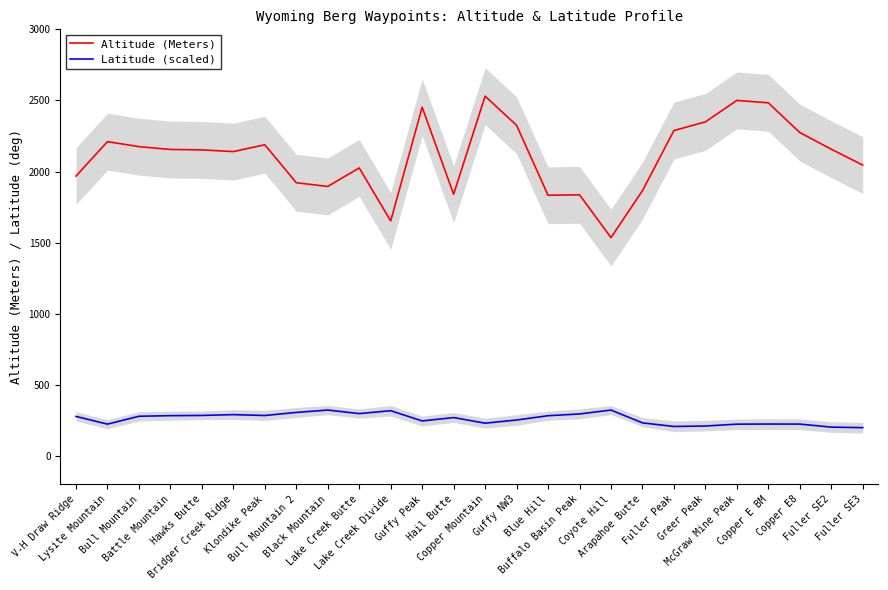

Reading left to right, transcribe all the data shown in this chart.

Altitude (Meters): 1968.0	2210.0	2175.0	2155.0	2152.0	2140.0	2188.0	1921.0	1895.0	2025.0	1652.0	2452.0	1840.0	2530.0	2325.0	1833.0	1836.0	1535.0	1865.0	2288.0	2349.0	2500.0	2483.0	2274.0	2157.0	2045.0
Latitude (scaled): 277.2	223.1	278.4	282.7	284.2	289.9	283.8	305.3	322.1	296.9	317.5	245.4	269.3	229.7	252.0	282.4	294.6	322.0	232.0	206.6	209.8	222.8	223.7	223.3	202.1	198.2